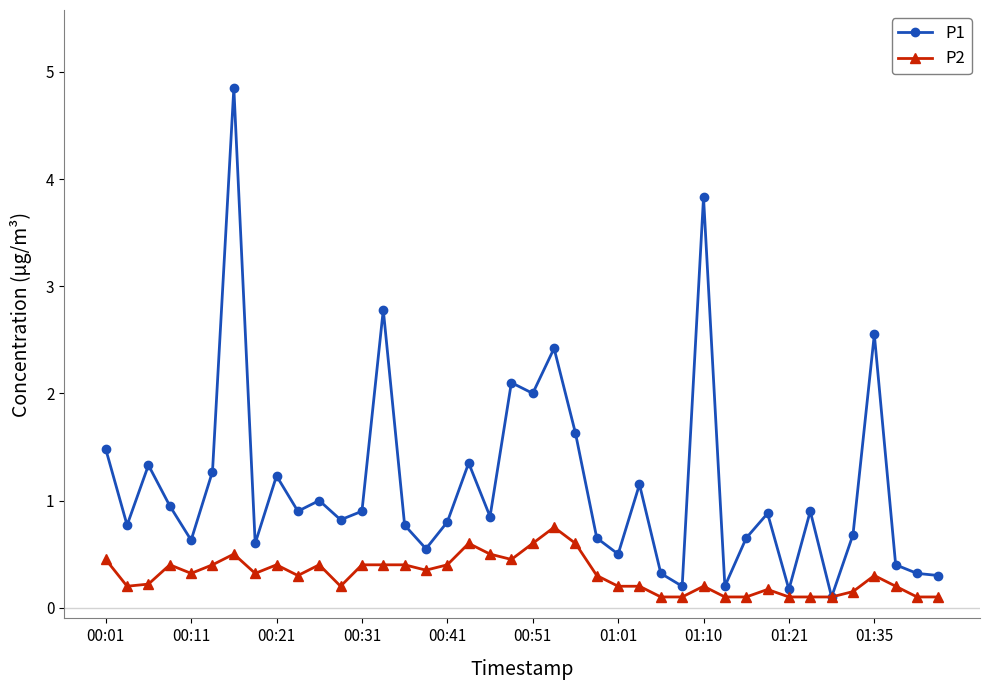

What is the average value of the P1 series?

1.1